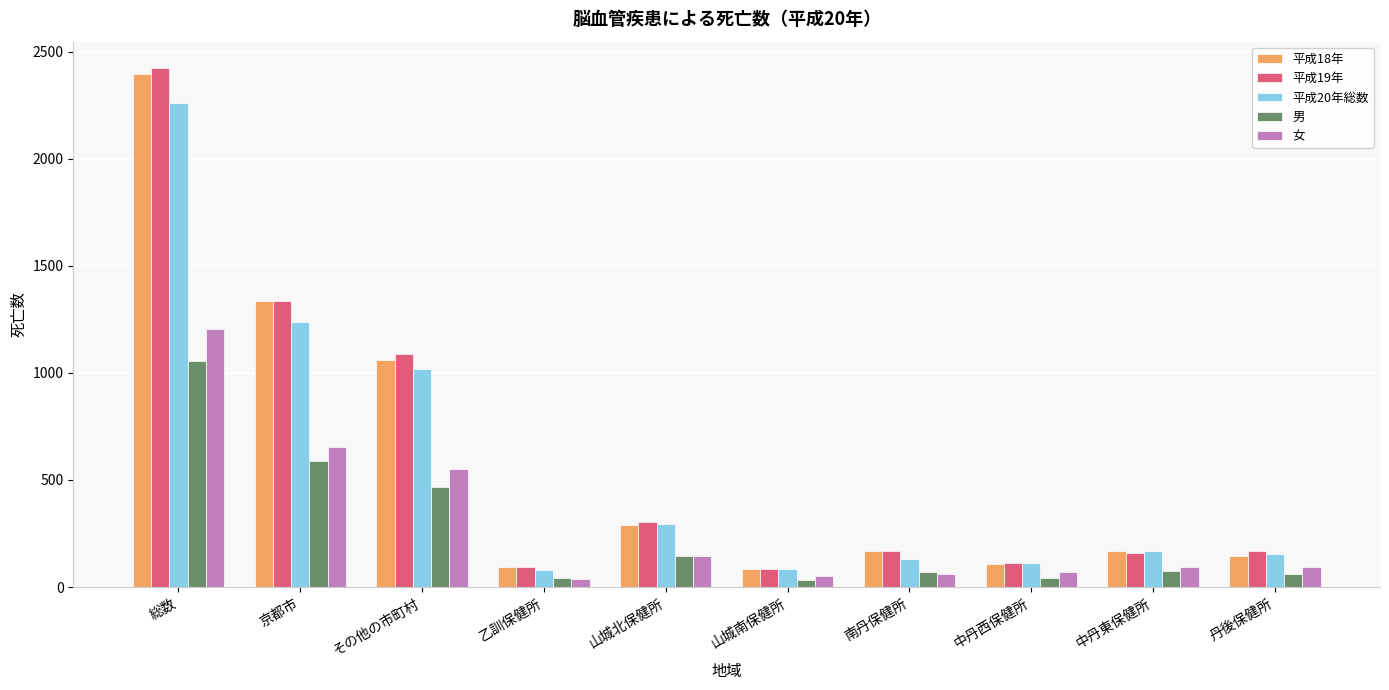

Where is 女 nearest to the value 620?

京都市